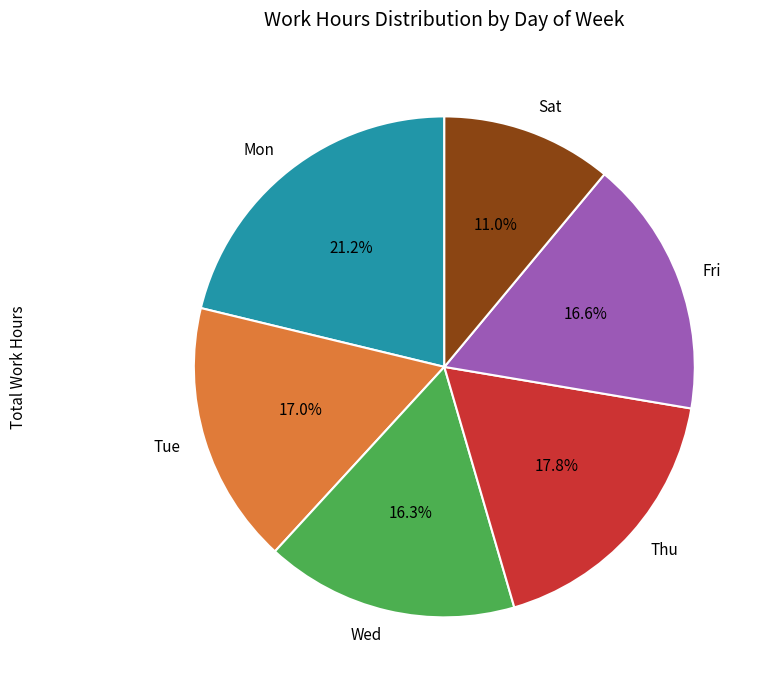

Combined, do Wed and Tue account for over 50%?

No